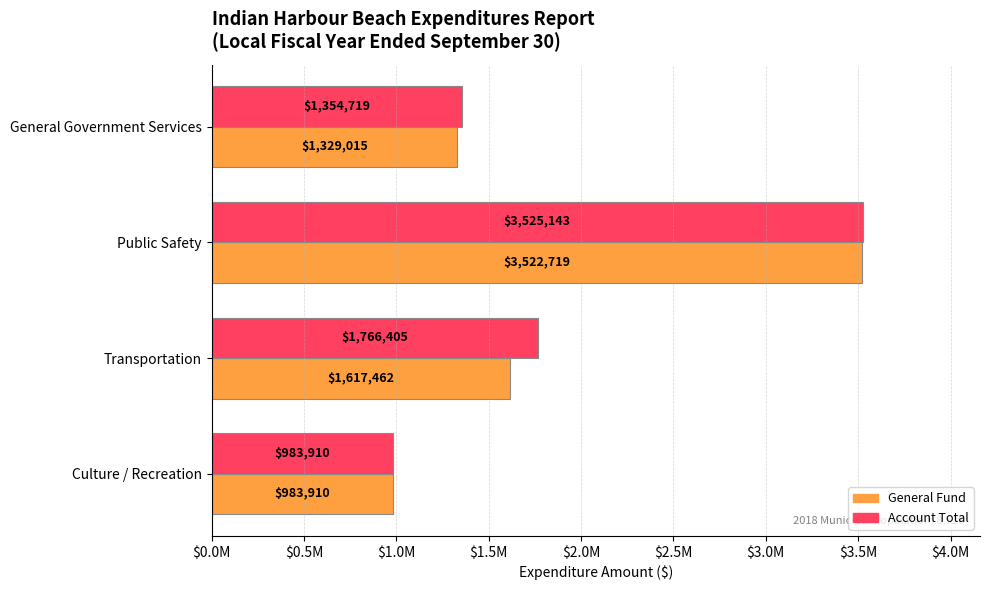

At which category is the sum across all series the highest?

Public Safety